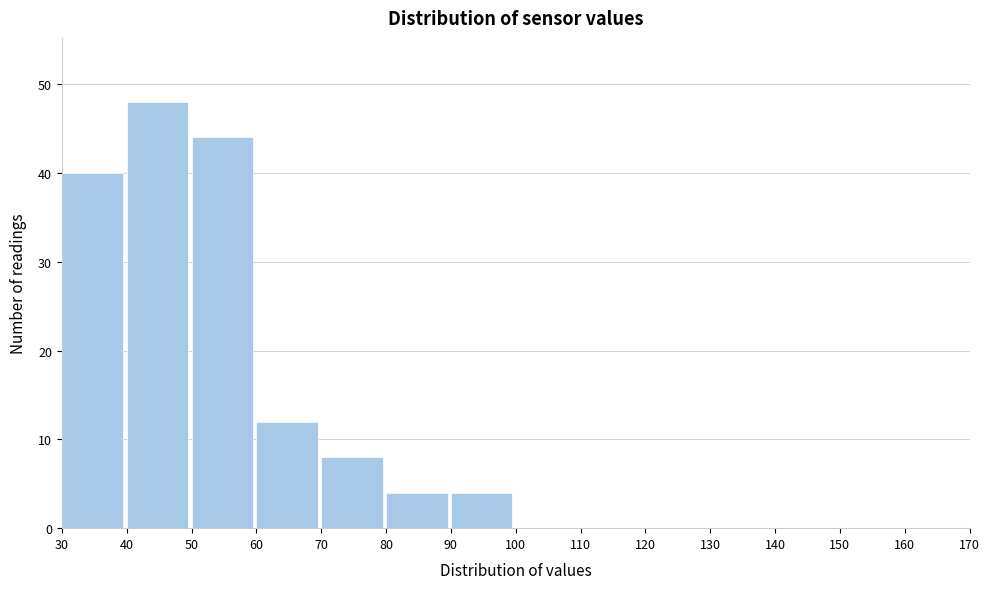

Reading left to right, transcribe this chart: for each bar, give the range it covers on the x-axis and its height. The values are not printed on the chart, so give them approximately, as read against the axis.

30 to 40: 40
40 to 50: 48
50 to 60: 44
60 to 70: 12
70 to 80: 8
80 to 90: 4
90 to 100: 4
100 to 110: 0
110 to 120: 0
120 to 130: 0
130 to 140: 0
140 to 150: 0
150 to 160: 0
160 to 170: 0